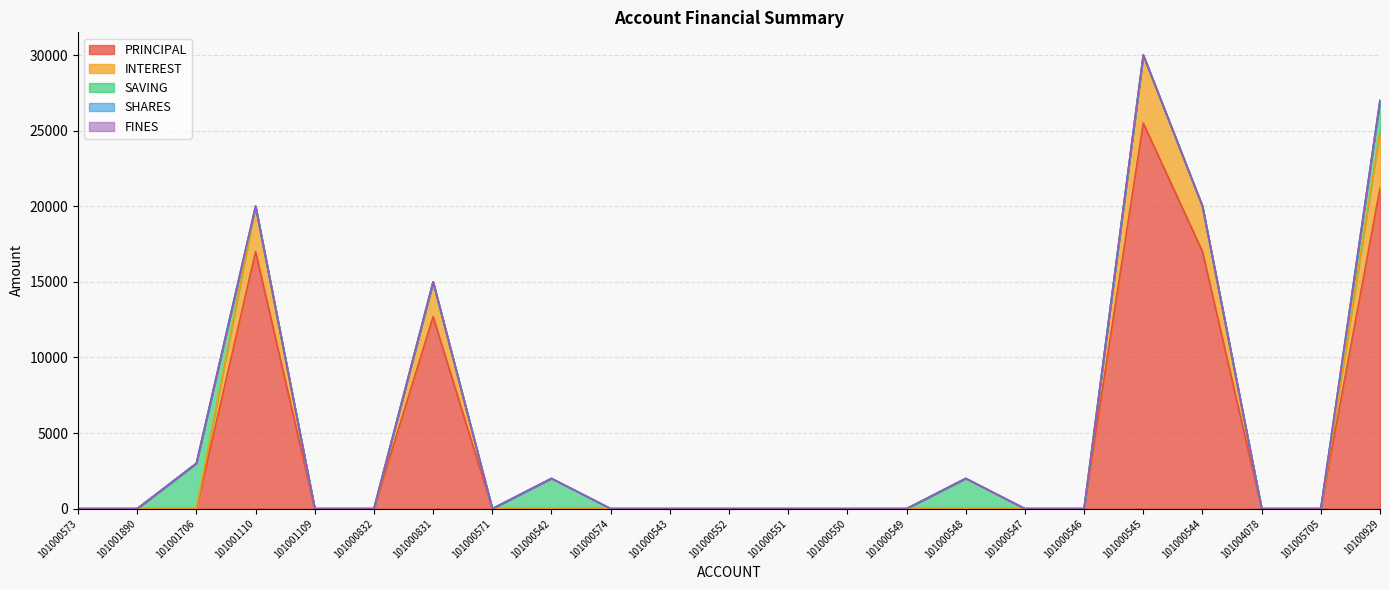

Reading left to right, list all the values displayed in this chart.

PRINCIPAL: 101000573=0	101001890=0	101001706=0	101001110=17000	101001109=0	101000832=0	101000831=12700	101000571=0	101000542=0	101000574=0	101000543=0	101000552=0	101000551=0	101000550=0	101000549=0	101000548=0	101000547=0	101000546=0	101000545=25500	101000544=17000	101004078=0	101005705=0	10100929=21200
INTEREST: 101000573=0	101001890=0	101001706=0	101001110=3000	101001109=0	101000832=0	101000831=2300	101000571=0	101000542=0	101000574=0	101000543=0	101000552=0	101000551=0	101000550=0	101000549=0	101000548=0	101000547=0	101000546=0	101000545=4500	101000544=3000	101004078=0	101005705=0	10100929=3800
SAVING: 101000573=0	101001890=0	101001706=3000	101001110=0	101001109=0	101000832=0	101000831=0	101000571=0	101000542=2000	101000574=0	101000543=0	101000552=0	101000551=0	101000550=0	101000549=0	101000548=2000	101000547=0	101000546=0	101000545=0	101000544=0	101004078=0	101005705=0	10100929=2000
SHARES: 101000573=0	101001890=0	101001706=0	101001110=0	101001109=0	101000832=0	101000831=0	101000571=0	101000542=0	101000574=0	101000543=0	101000552=0	101000551=0	101000550=0	101000549=0	101000548=0	101000547=0	101000546=0	101000545=0	101000544=0	101004078=0	101005705=0	10100929=0
FINES: 101000573=0	101001890=0	101001706=0	101001110=0	101001109=0	101000832=0	101000831=0	101000571=0	101000542=0	101000574=0	101000543=0	101000552=0	101000551=0	101000550=0	101000549=0	101000548=0	101000547=0	101000546=0	101000545=0	101000544=0	101004078=0	101005705=0	10100929=0